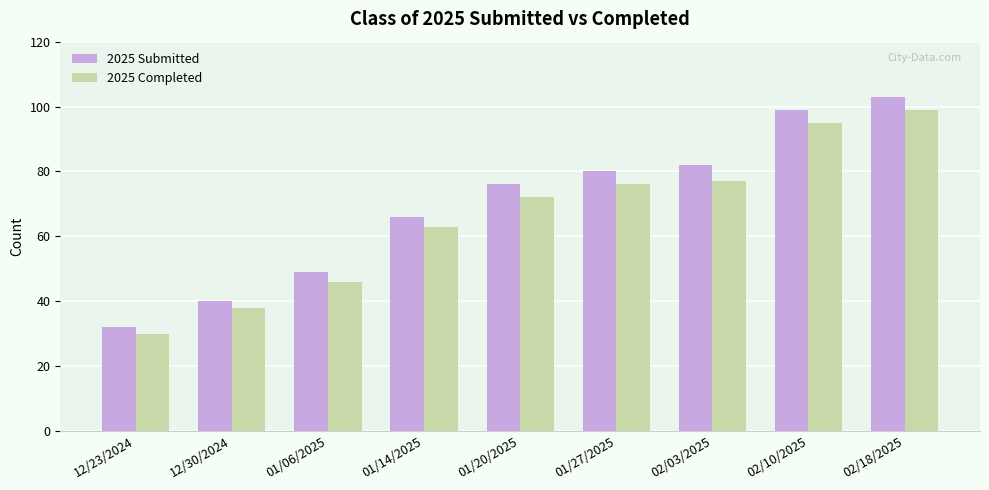

Which series has the largest range (max minus min)?

2025 Submitted